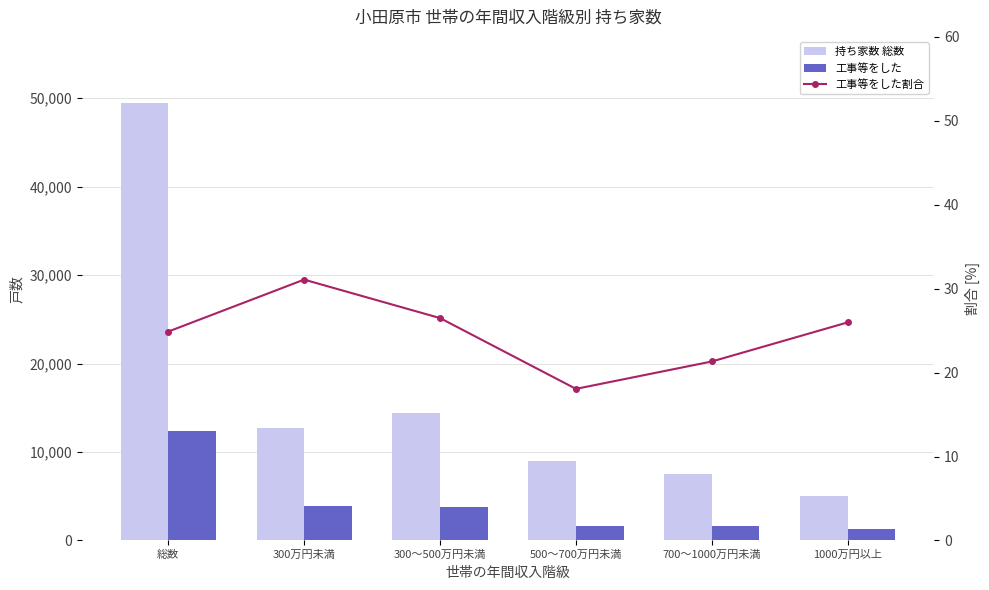

What is the spread (max minus min) of values at 700～1000万円未満?

7528.7